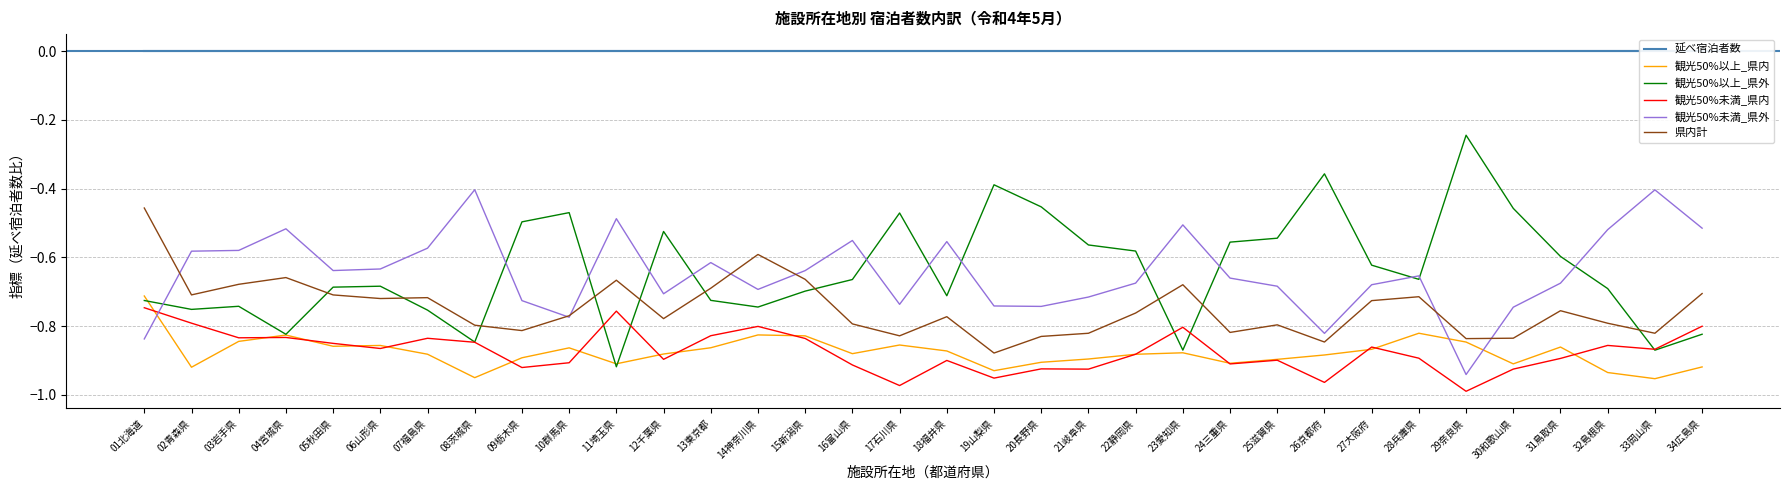

How many lines are shown in the chart?

6